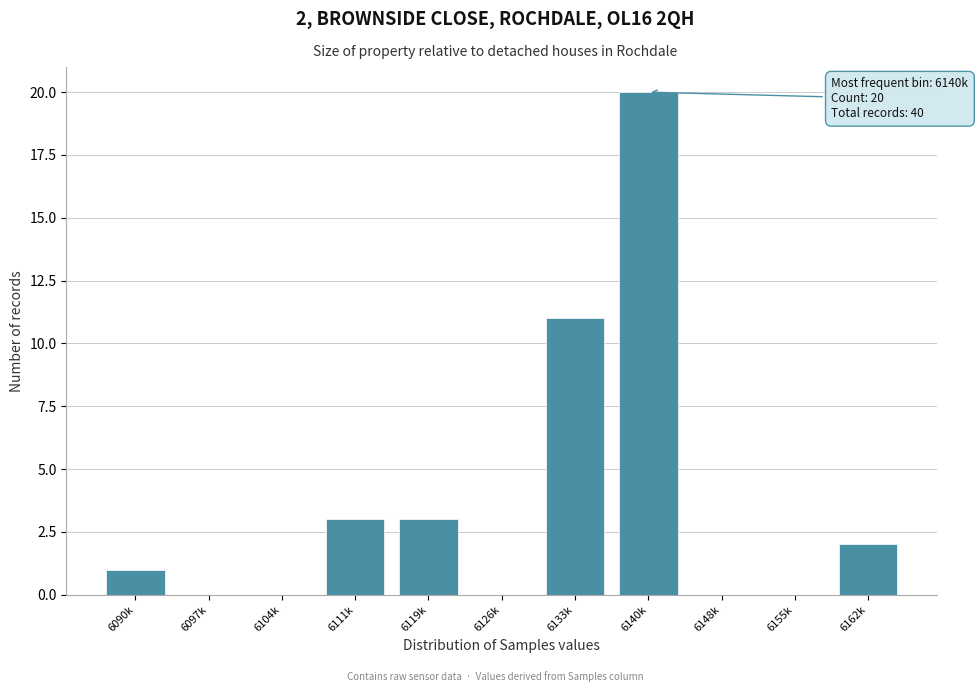

Reading left to right, what are all the values shown in this chart?

6090k=1	6097k=0	6104k=0	6111k=3	6119k=3	6126k=0	6133k=11	6140k=20	6148k=0	6155k=0	6162k=2